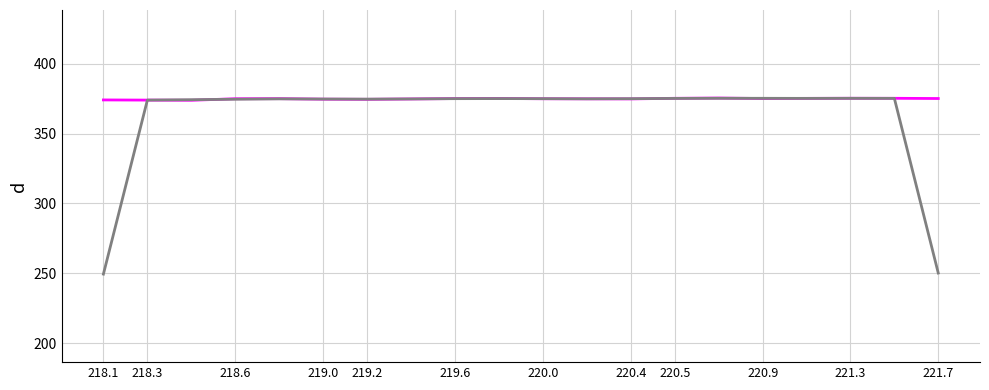

What is the smallest value displayed?

249.4